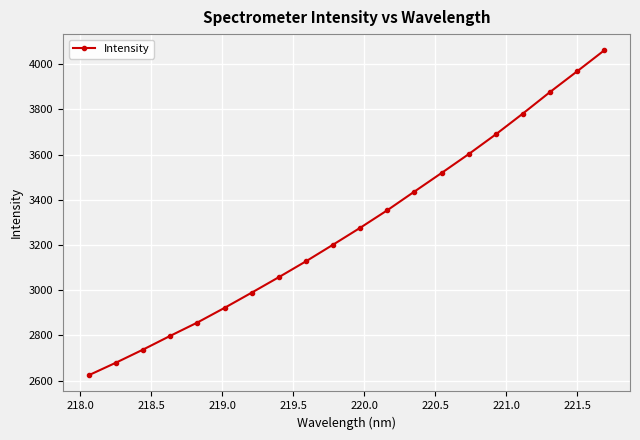

What is the value of the 15th point from the left?

3601.8